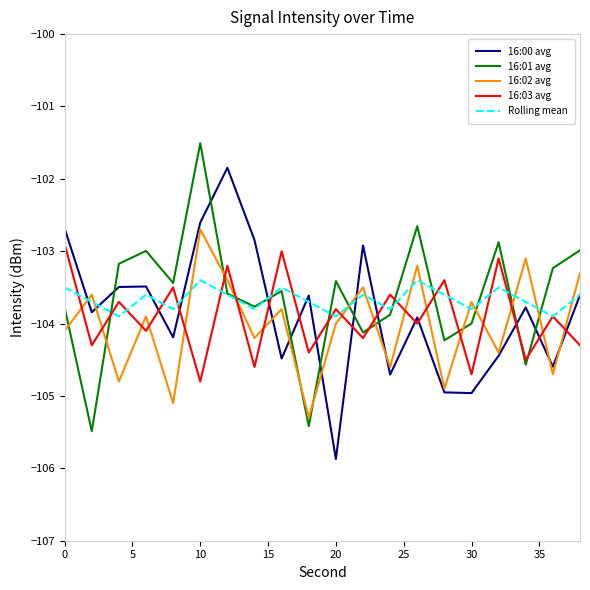

True or false: 16:00 avg and 16:01 avg intersect in this chart.

True